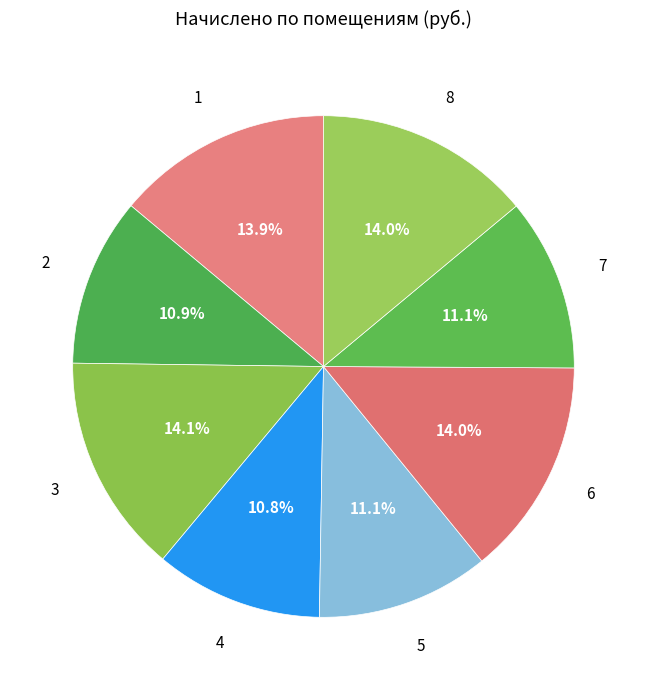

To the nearest percent, what percentage of the pie is 1?

14%